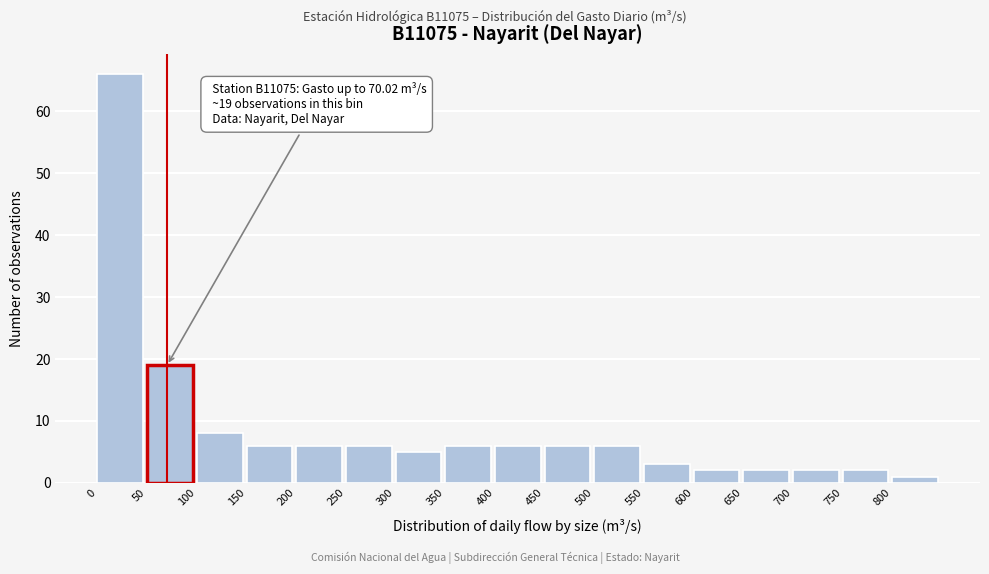

Over which range of the x-axis is the bar tallest?

0 to 50